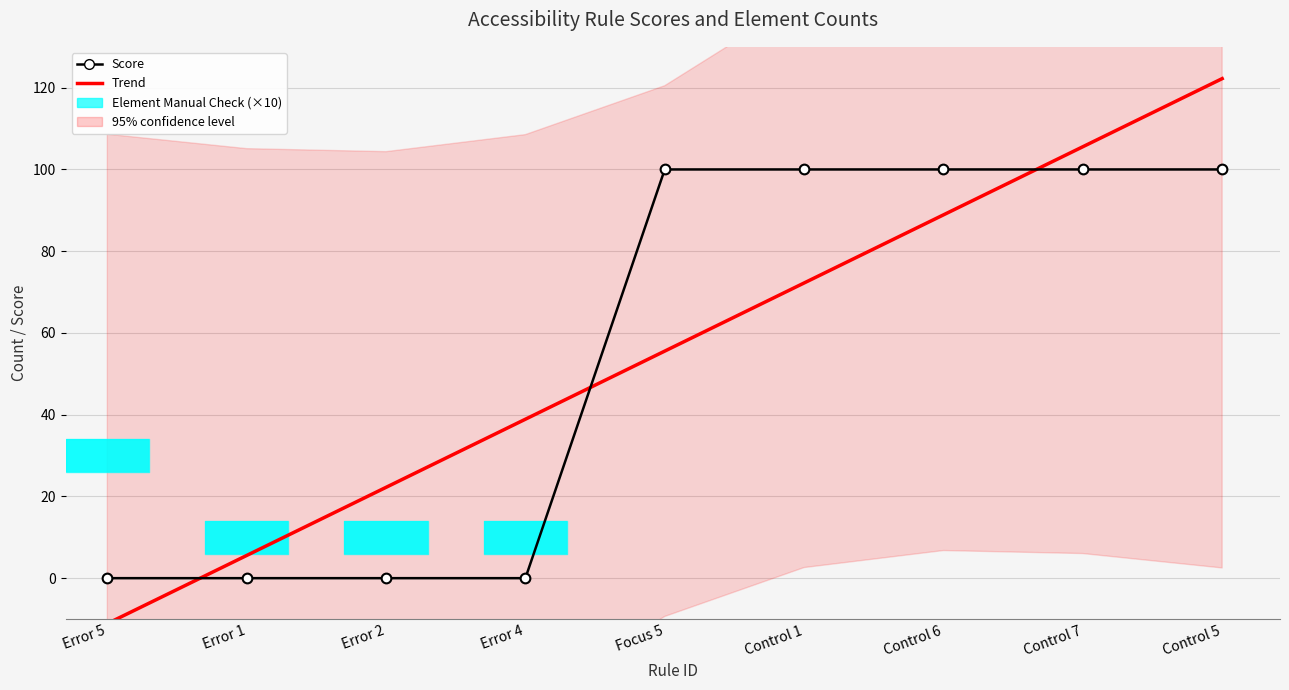

What is the difference between the highest and lowest values at Error 1?

5.6